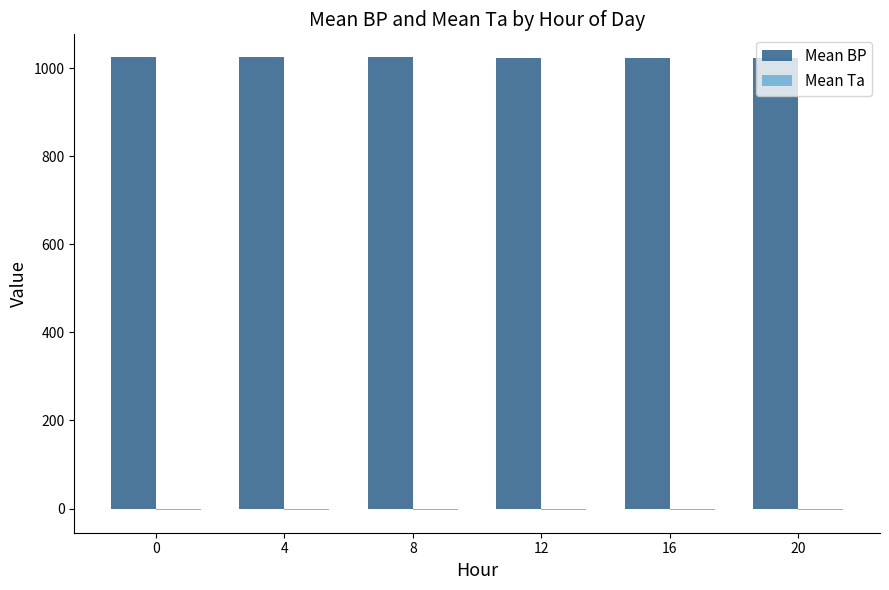

Count the number of data series in this chart.

2